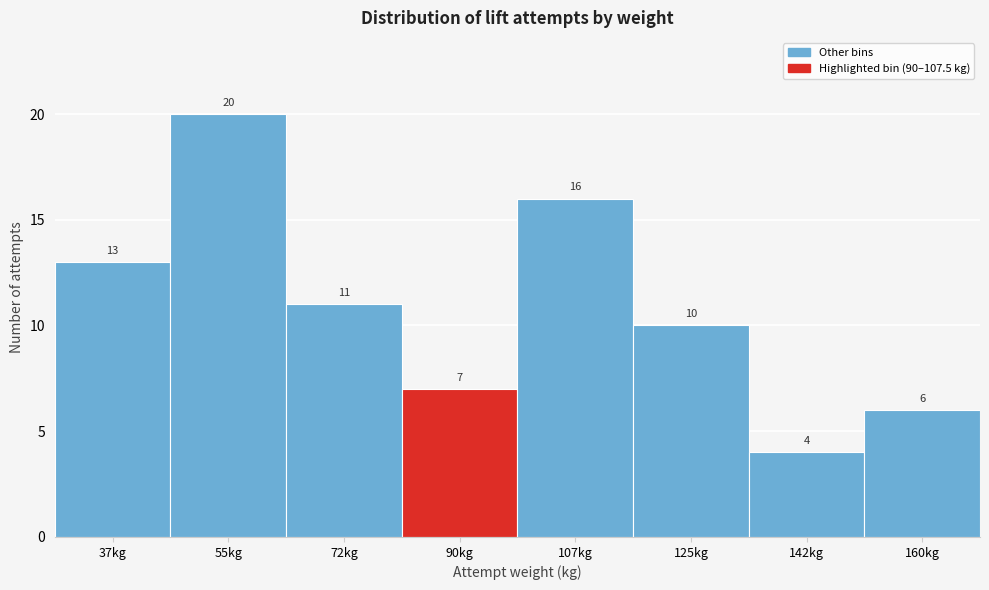

Reading left to right, what are all the values shown in this chart?

37kg=13	55kg=20	72kg=11	90kg=7	107kg=16	125kg=10	142kg=4	160kg=6